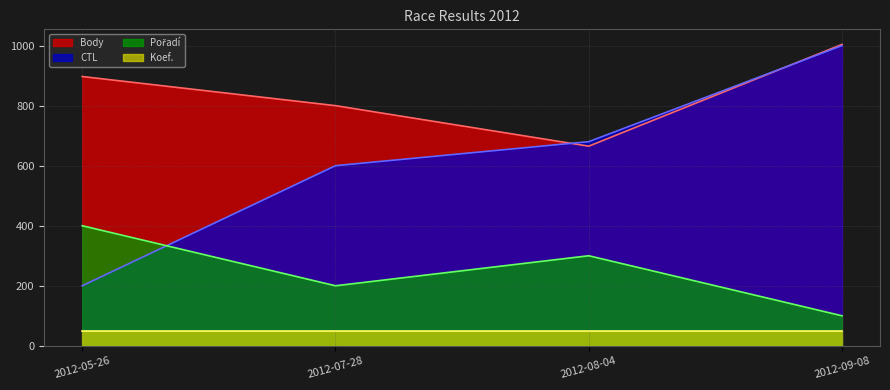

The value of Body at 2012-05-26 is 417. True or false?

False